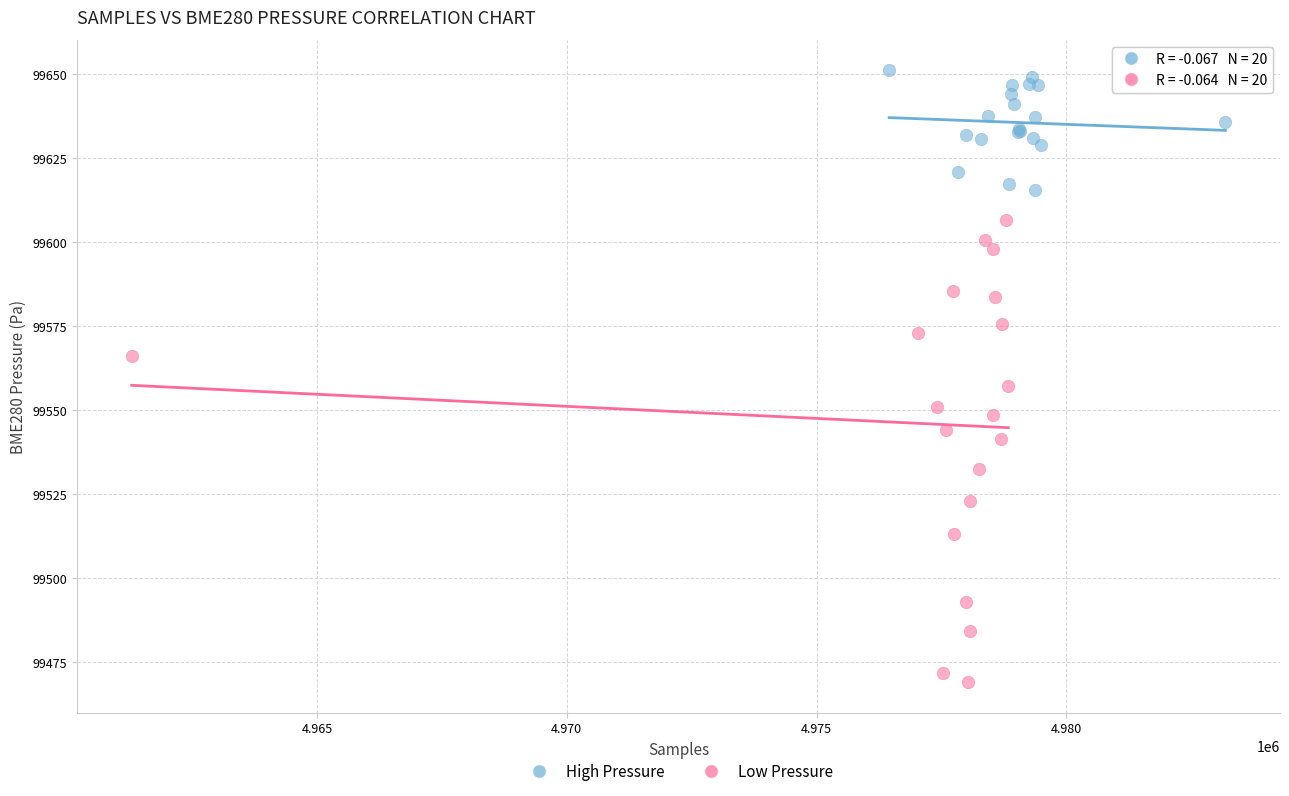

Which series contains the lowest Y value?

Low Pressure